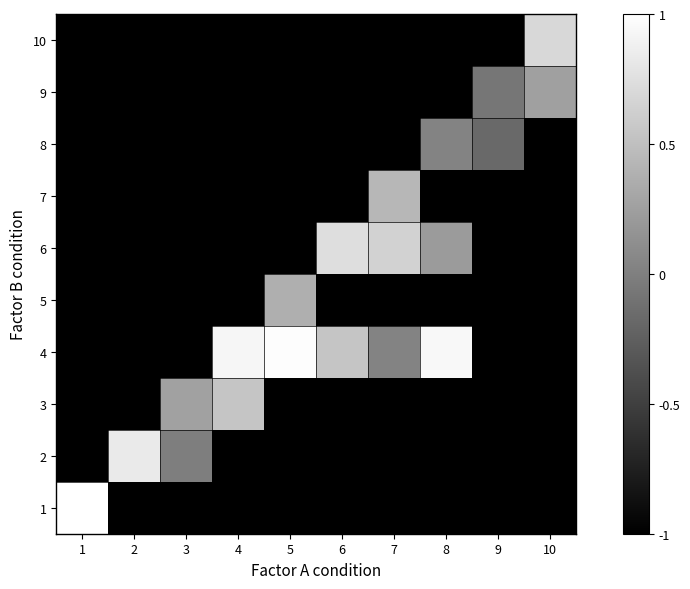

How many data points does each series have?

10